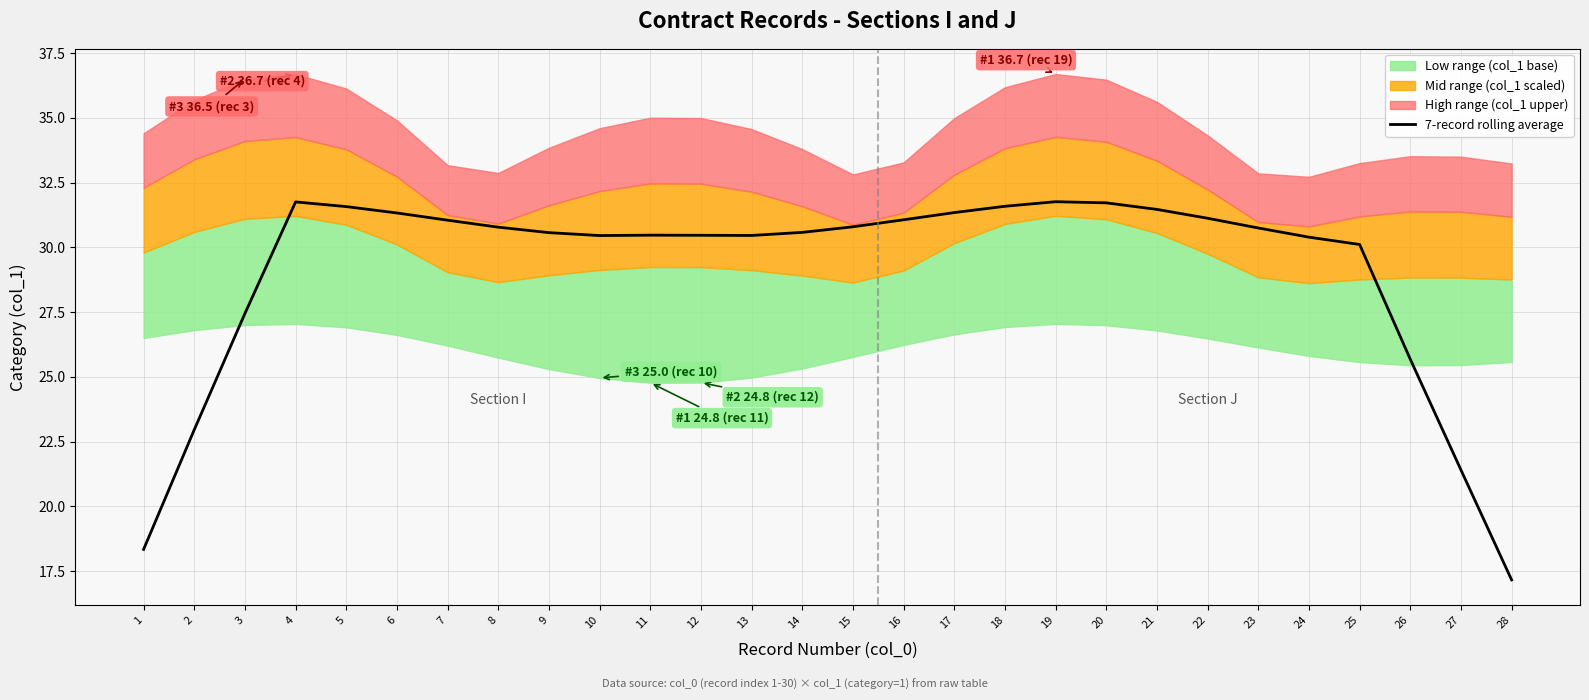

What is the sum of the values at 3 and 27?

48.9